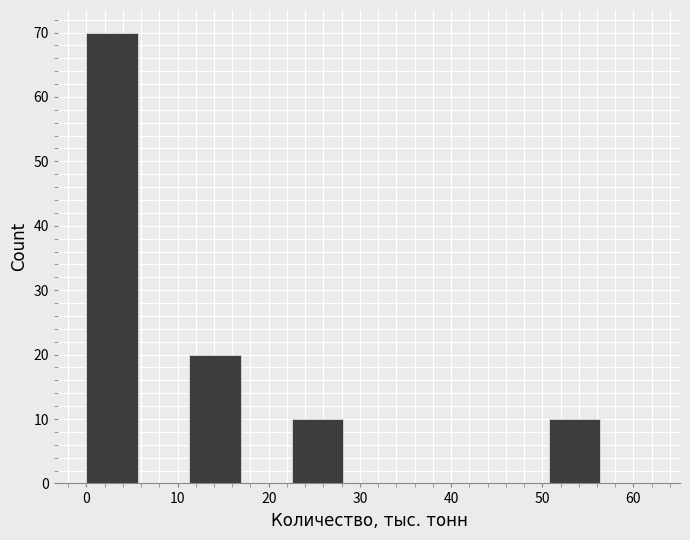

Which range on the x-axis has the tallest bar?

0 to 6